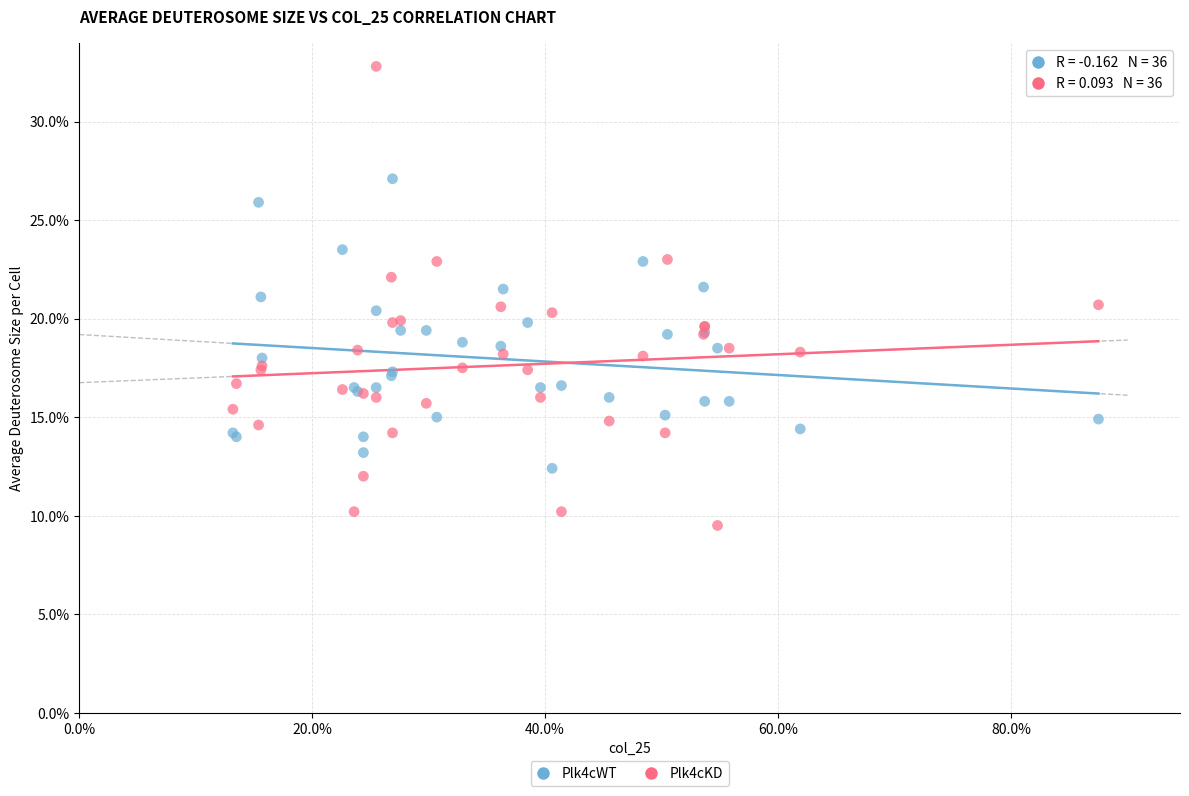

Which series has the largest Y range (max minus min)?

Plk4cKD